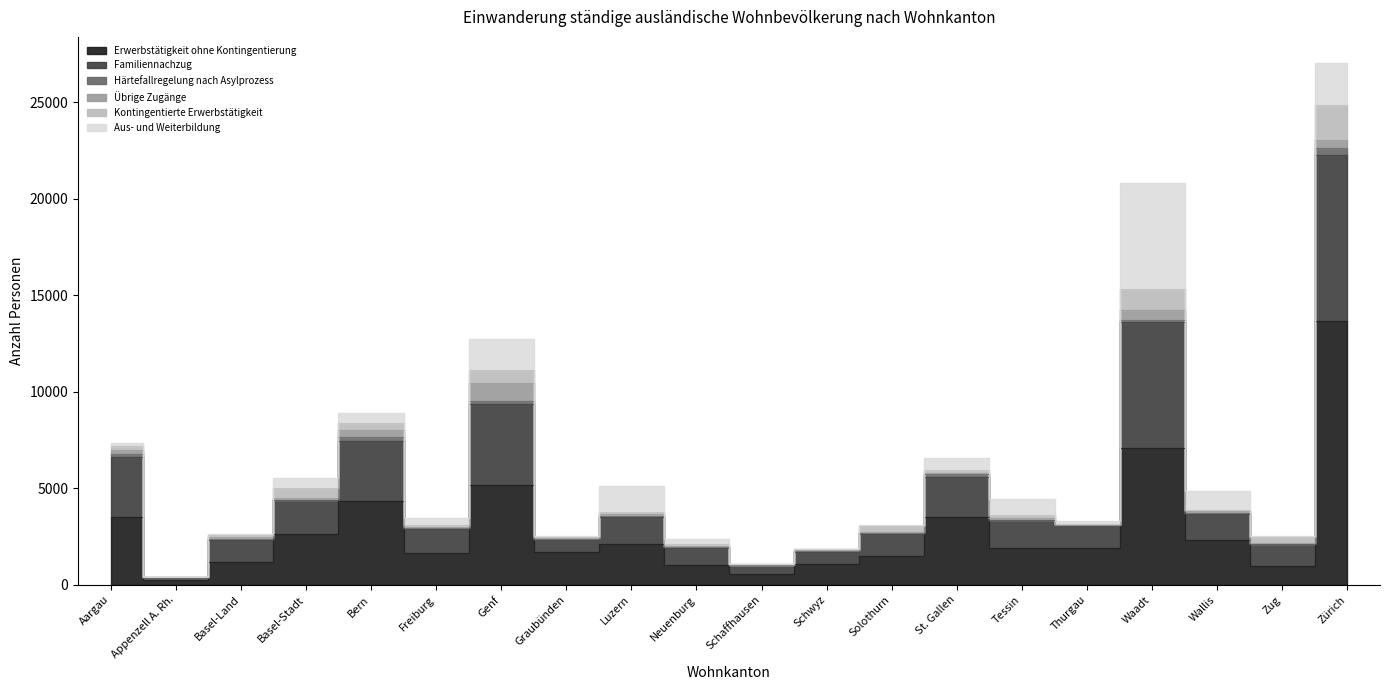

How many interior local peaks does the Erwerbstätigkeit ohne Kontingentierung series have?

5